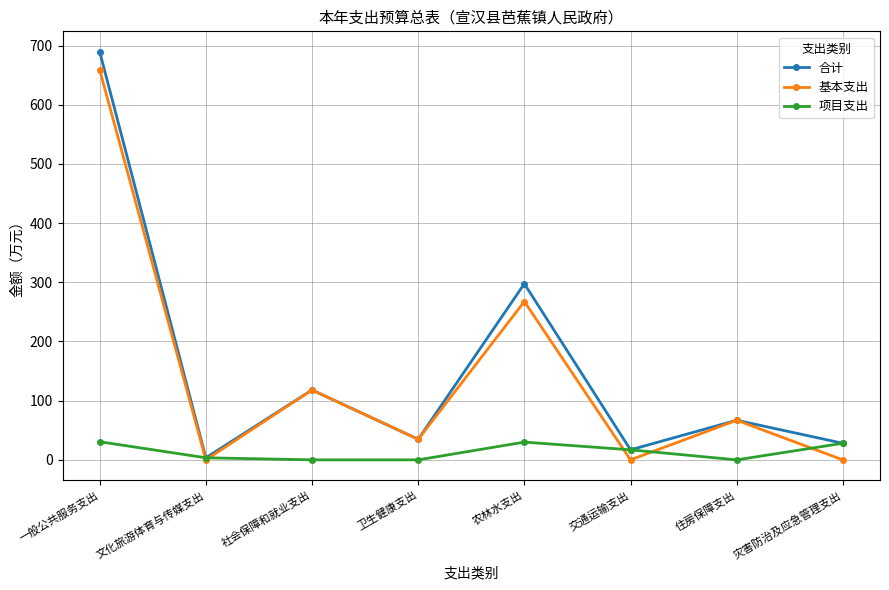

What is the value of the 项目支出 point at the 2nd from the left?

3.5